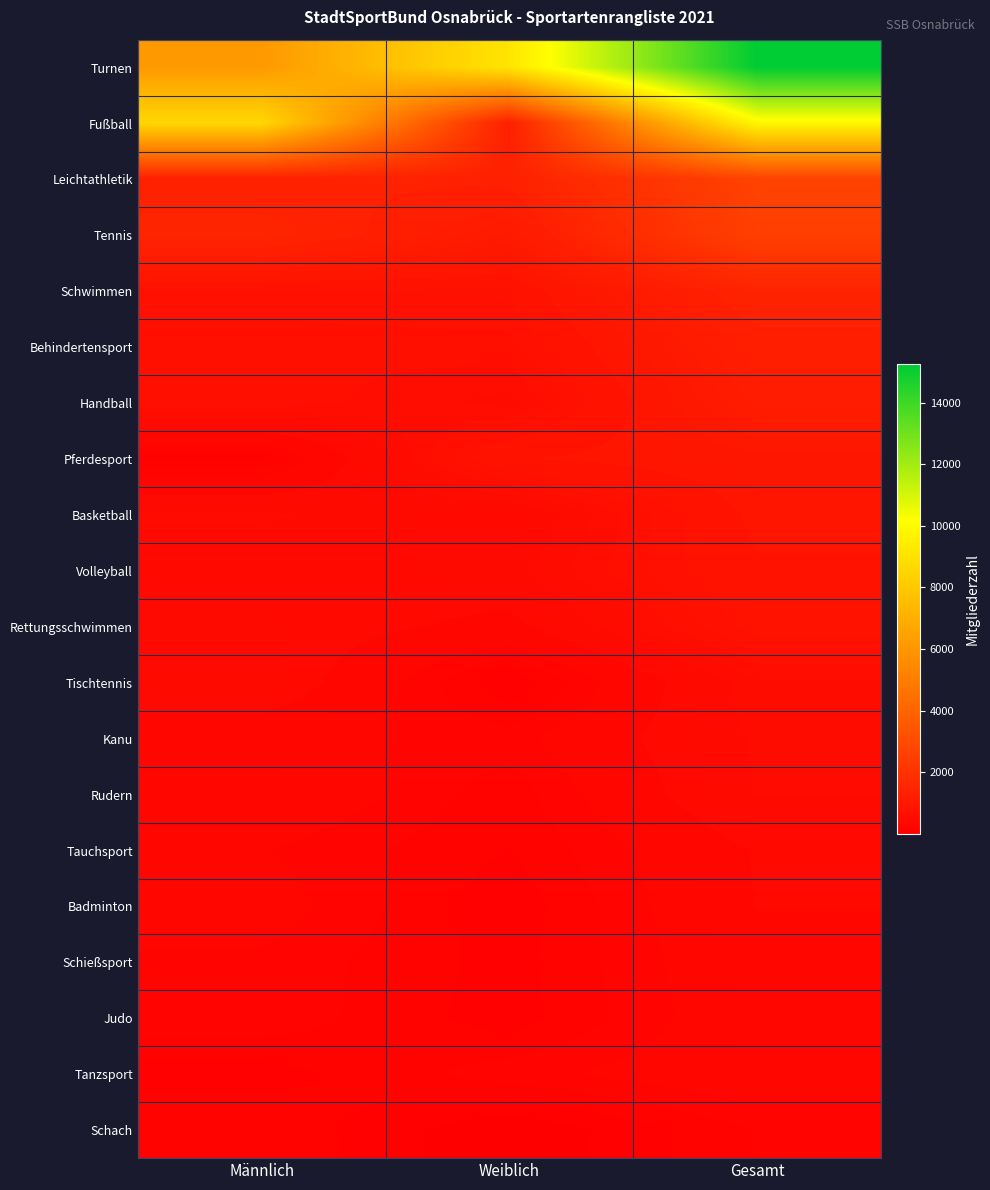

At which category is the sum across all series the highest?

Gesamt